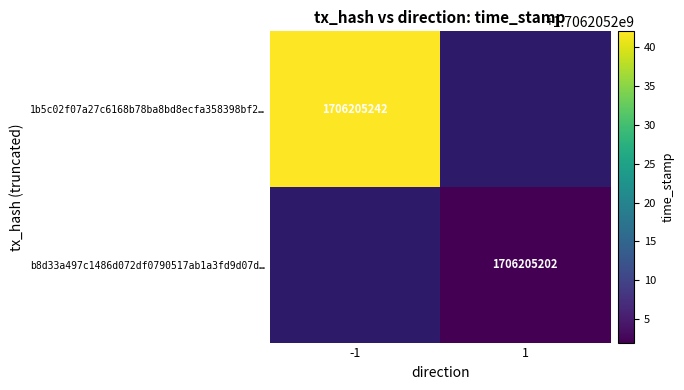

List the series in order of their peak value, highest first.

1b5c02f07a27c6168b78ba8bd8ecfa358398bf2, b8d33a497c1486d072df0790517ab1a3fd9d07d